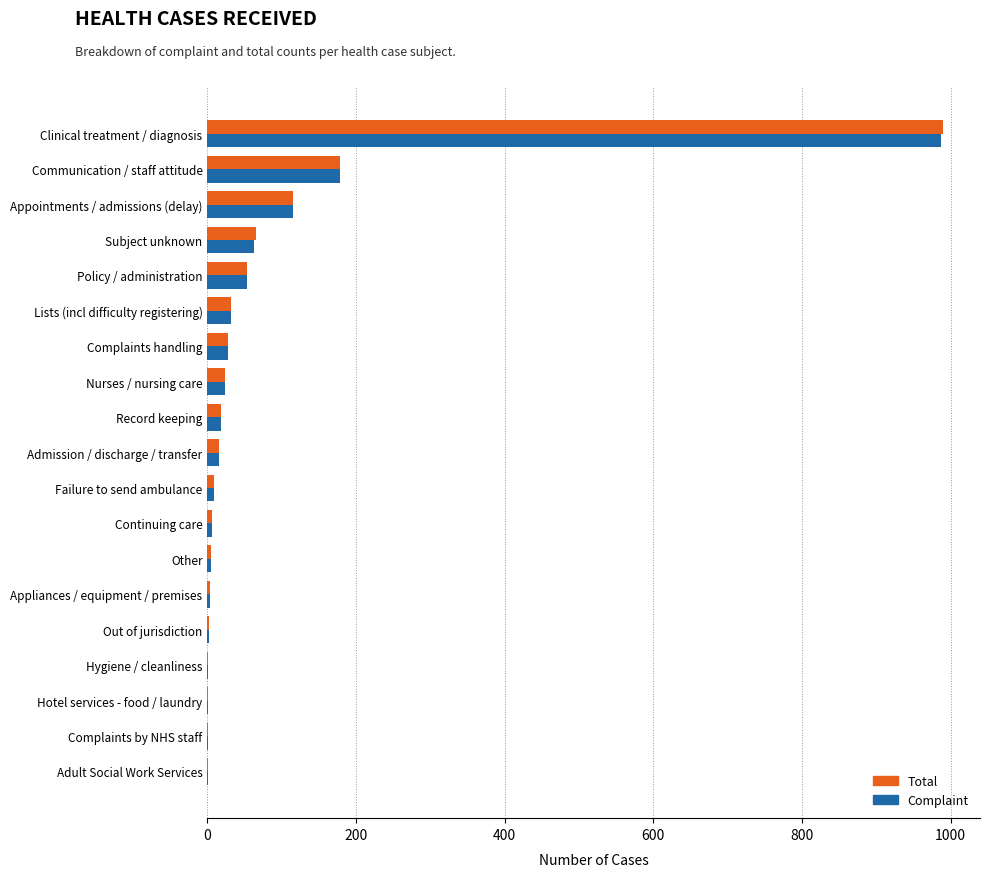

The value of Total at Policy / administration is 53. True or false?

True